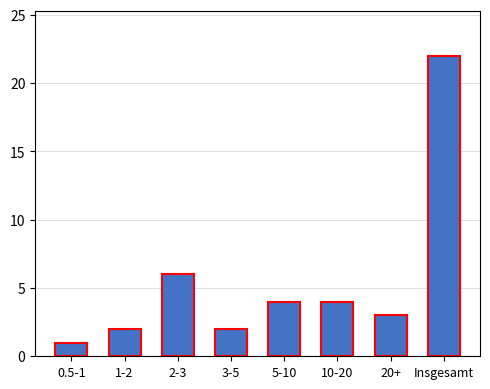

What is the difference between the values at 3-5 and 0.5-1?

1